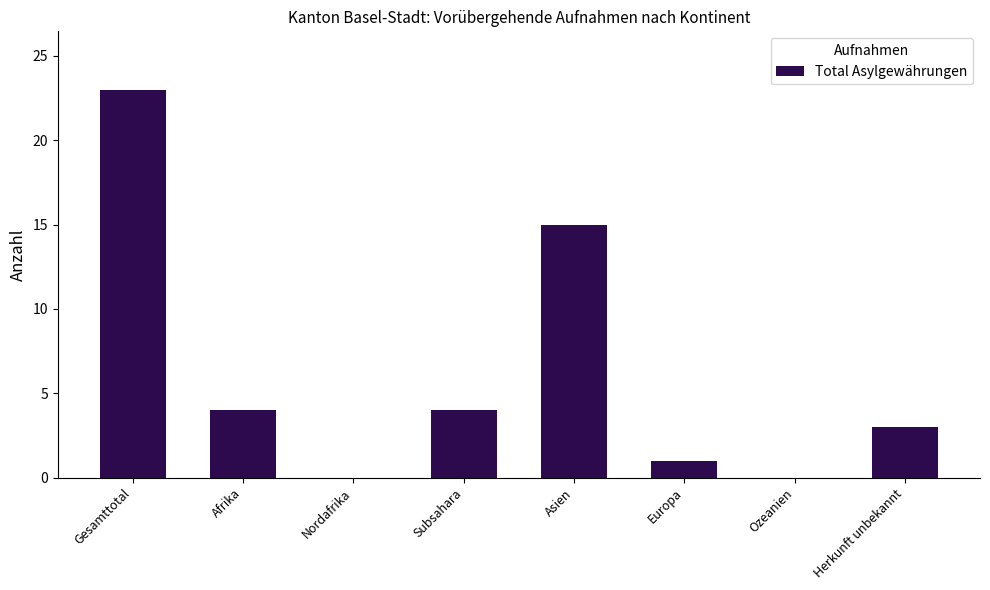

Are the bars horizontal?

No